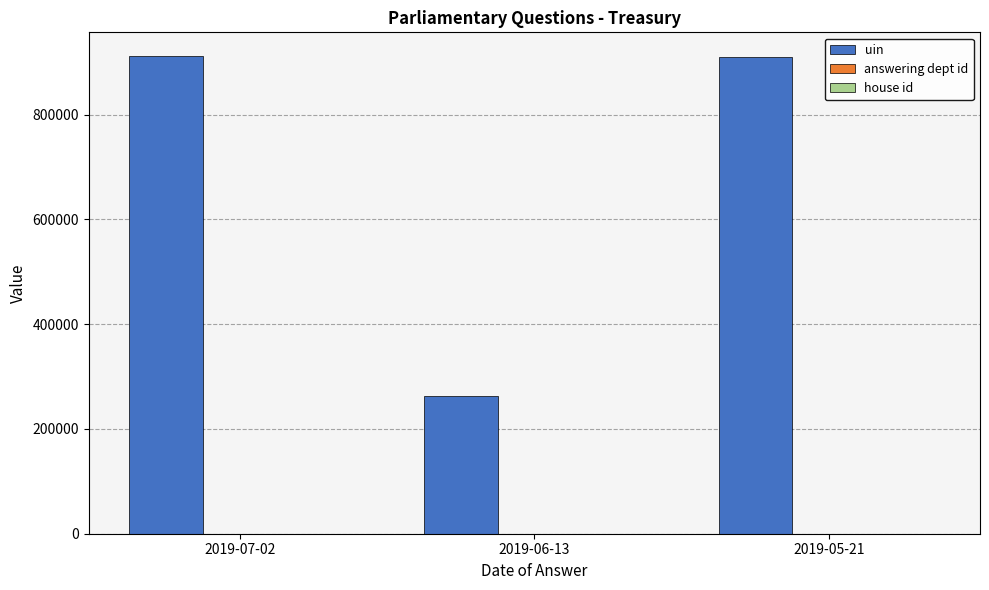

Which series changed the most between 2019-07-02 and 2019-06-13?

uin